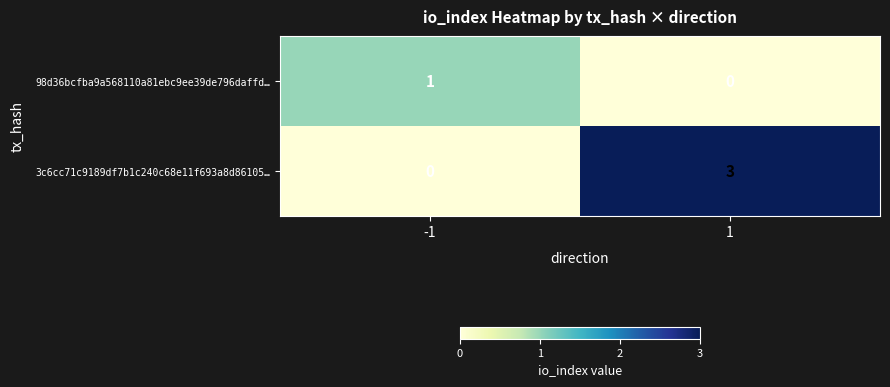

Reading right to left, extract all data points from this chart.

98d36bcfba9a568110a81ebc9ee39de796daffd…: 0	1
3c6cc71c9189df7b1c240c68e11f693a8d86105…: 3	0